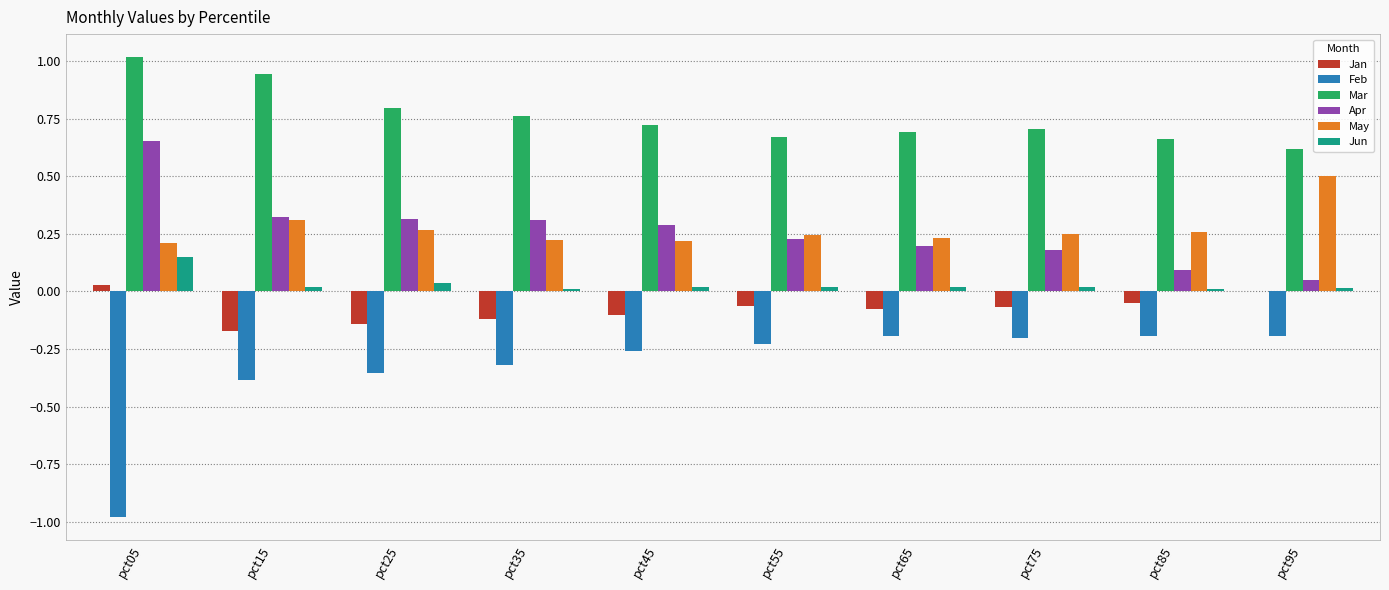

The value of May at pct35 is 0.2. True or false?

True